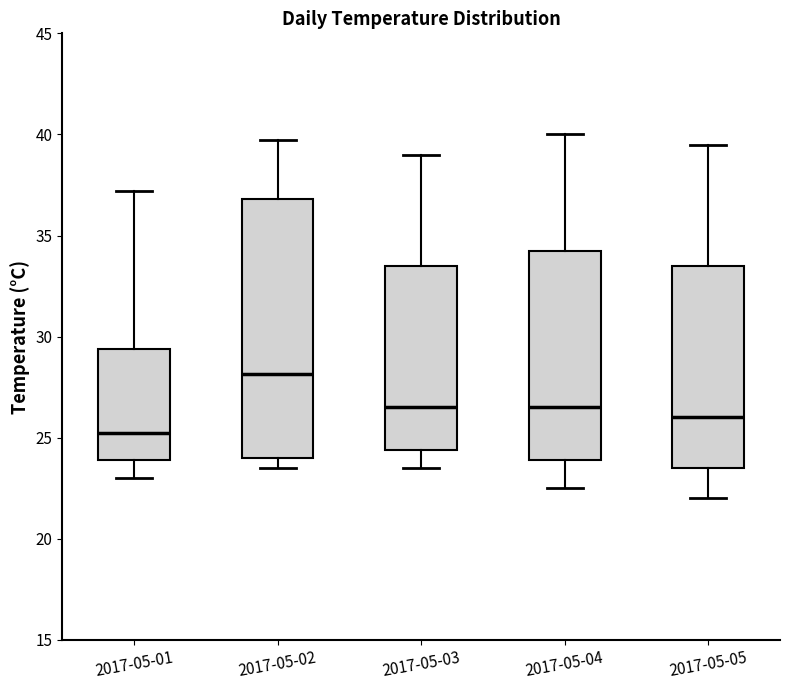

Reading left to right, transcribe this box plot: for each box, give where its median line is, the range the box spans, and where its two whiskers end, as read against the y-axis. The values are not printed on the chart, so give them approximately, as read against the axis.

2017-05-01: median 25.5, box 24.0 to 29.5, whiskers 23.0 to 37.0
2017-05-02: median 28.0, box 24.0 to 37.0, whiskers 23.5 to 39.5
2017-05-03: median 26.5, box 24.5 to 33.5, whiskers 23.5 to 39.0
2017-05-04: median 26.5, box 24.0 to 34.5, whiskers 22.5 to 40.0
2017-05-05: median 26.0, box 23.5 to 33.5, whiskers 22.0 to 39.5